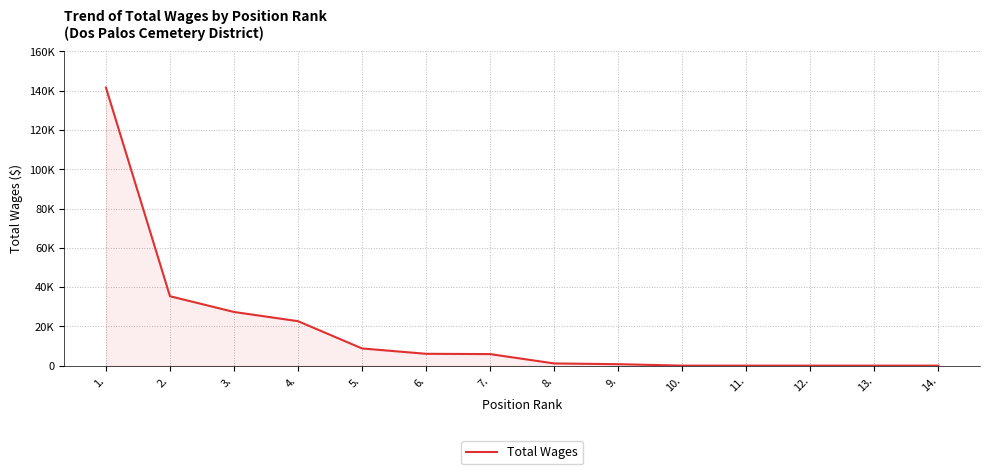

The value at 4. is 22630. True or false?

True